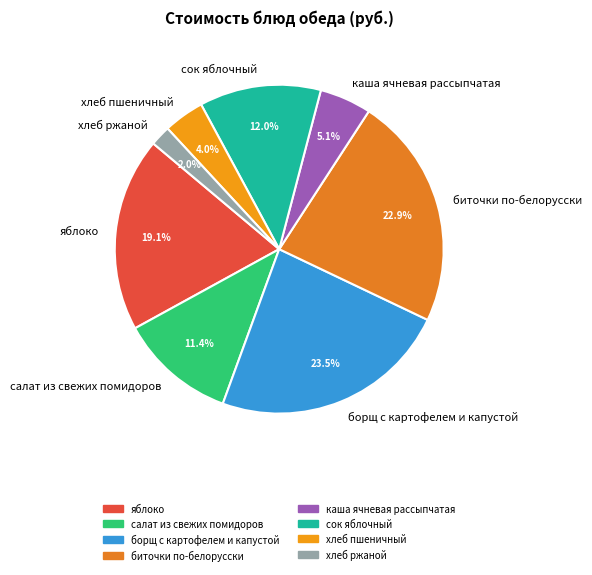

Combined, do хлеб ржаной and биточки по-белорусски account for over 50%?

No